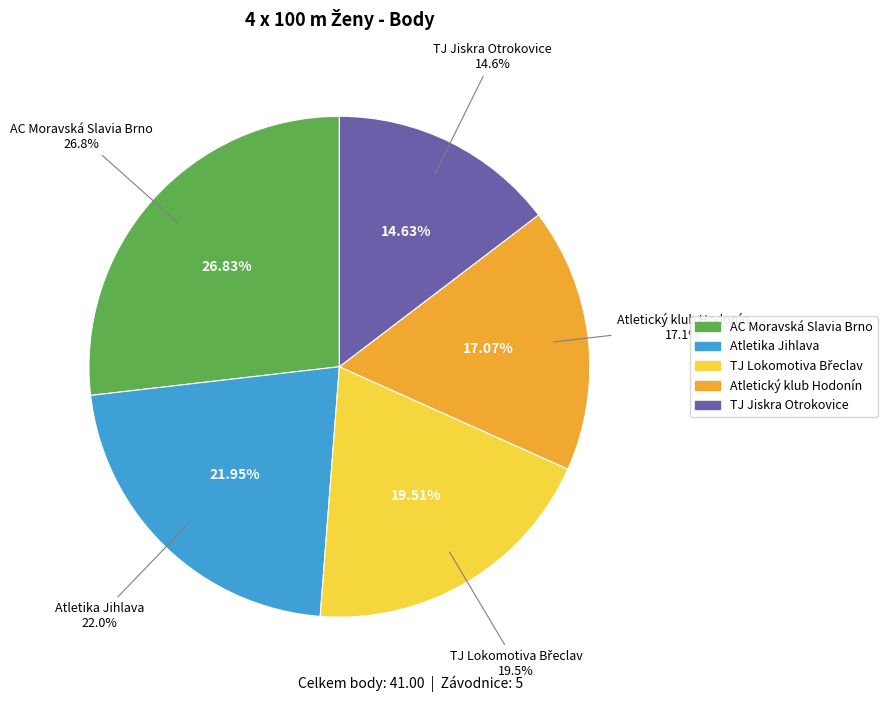

To the nearest percent, what is the average slice percentage?

20%